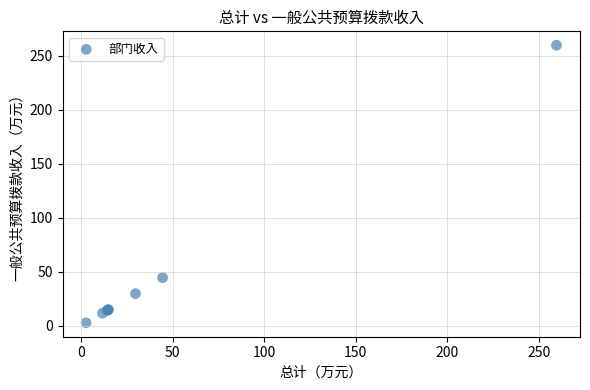

What Y value in the scatter plot is closest to 131?

44.4